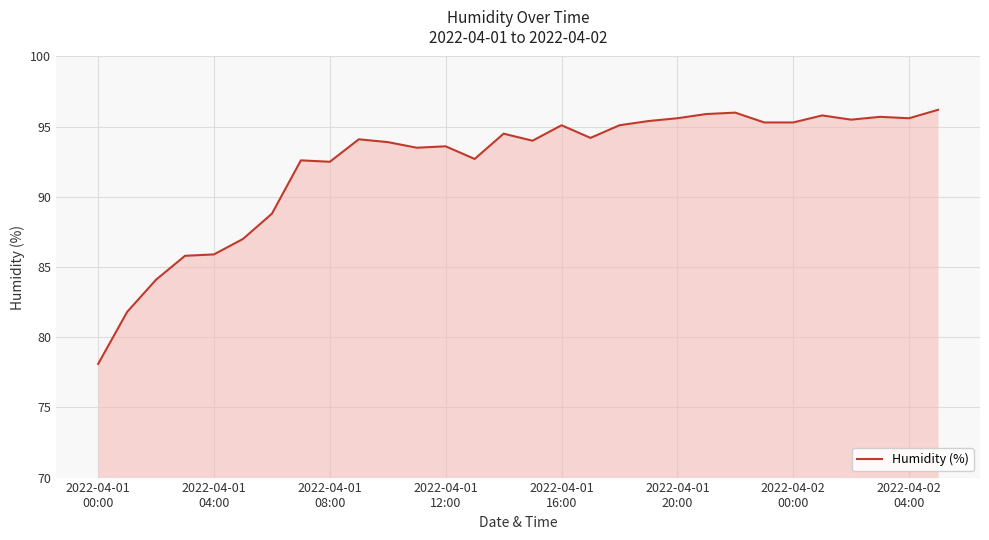

What is the greatest value displayed?

96.2